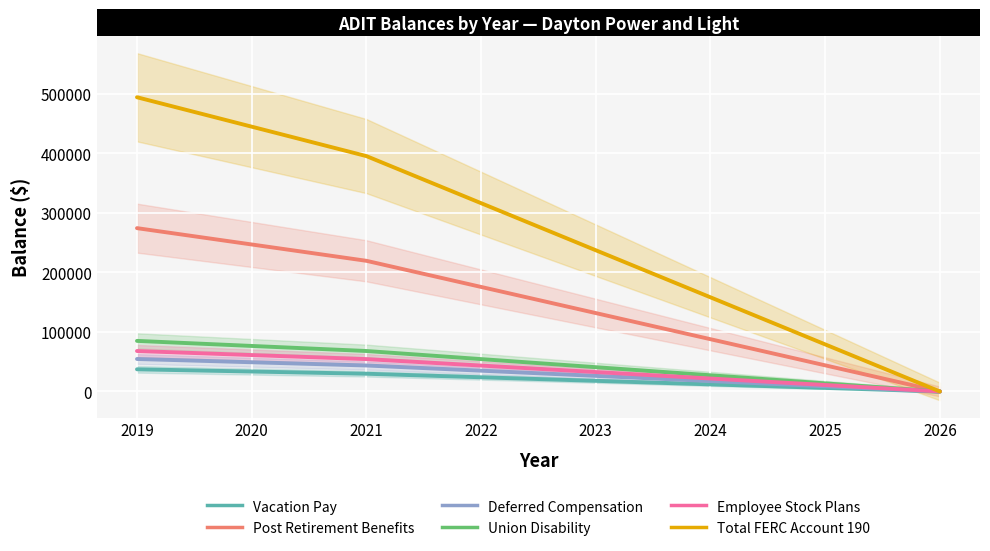

True or false: Post Retirement Benefits has a value of 23441.0 at 2025.

False